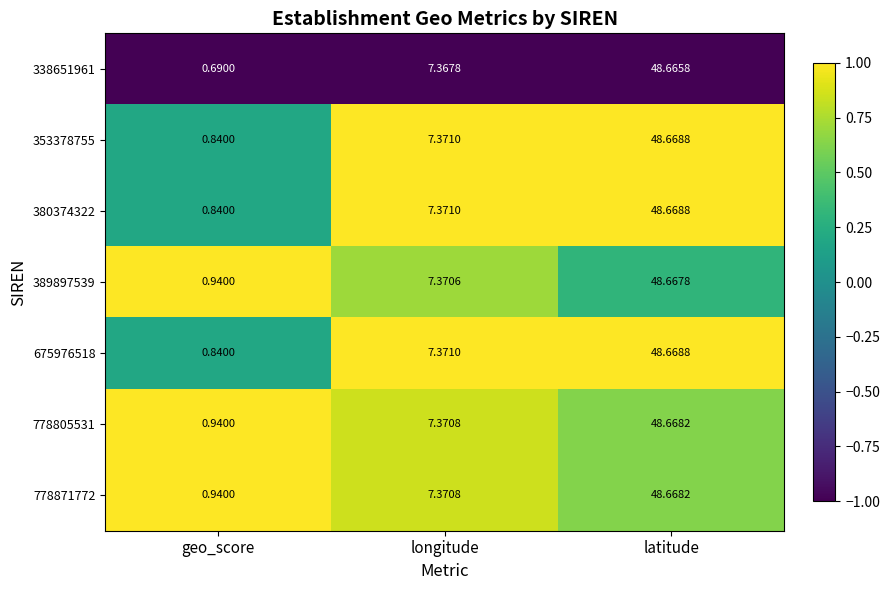

At how many categories does at least one series exceed 0?

3